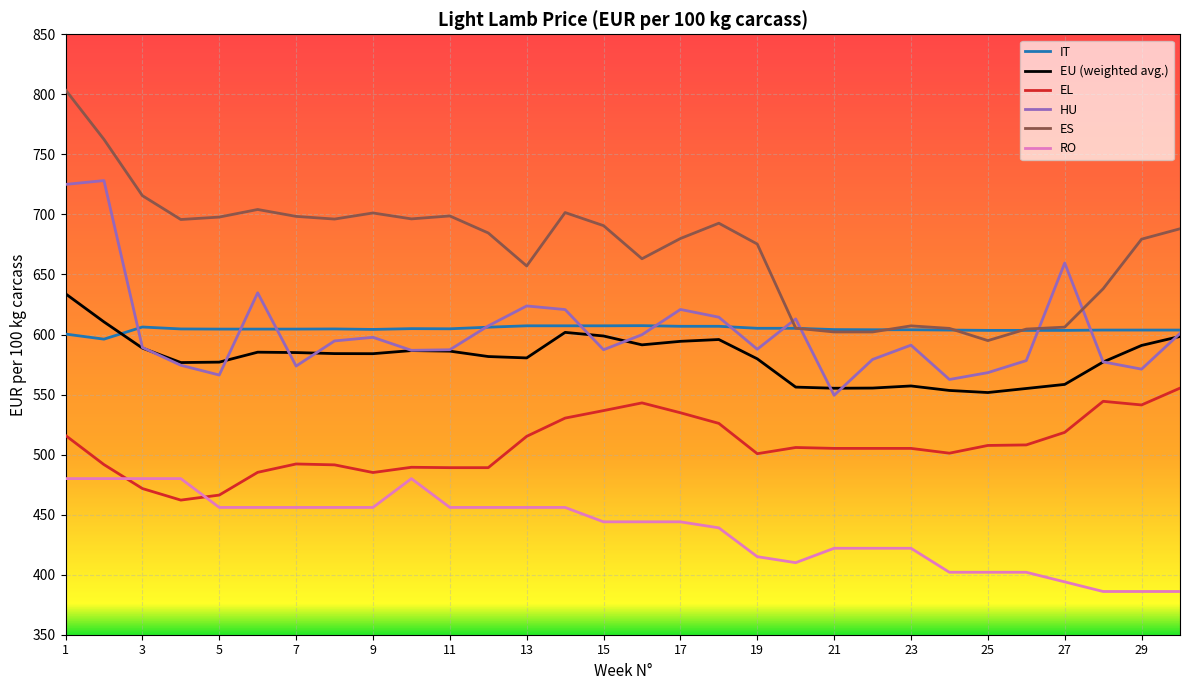

List the series in order of their peak value, highest first.

ES, HU, EU (weighted avg.), IT, EL, RO